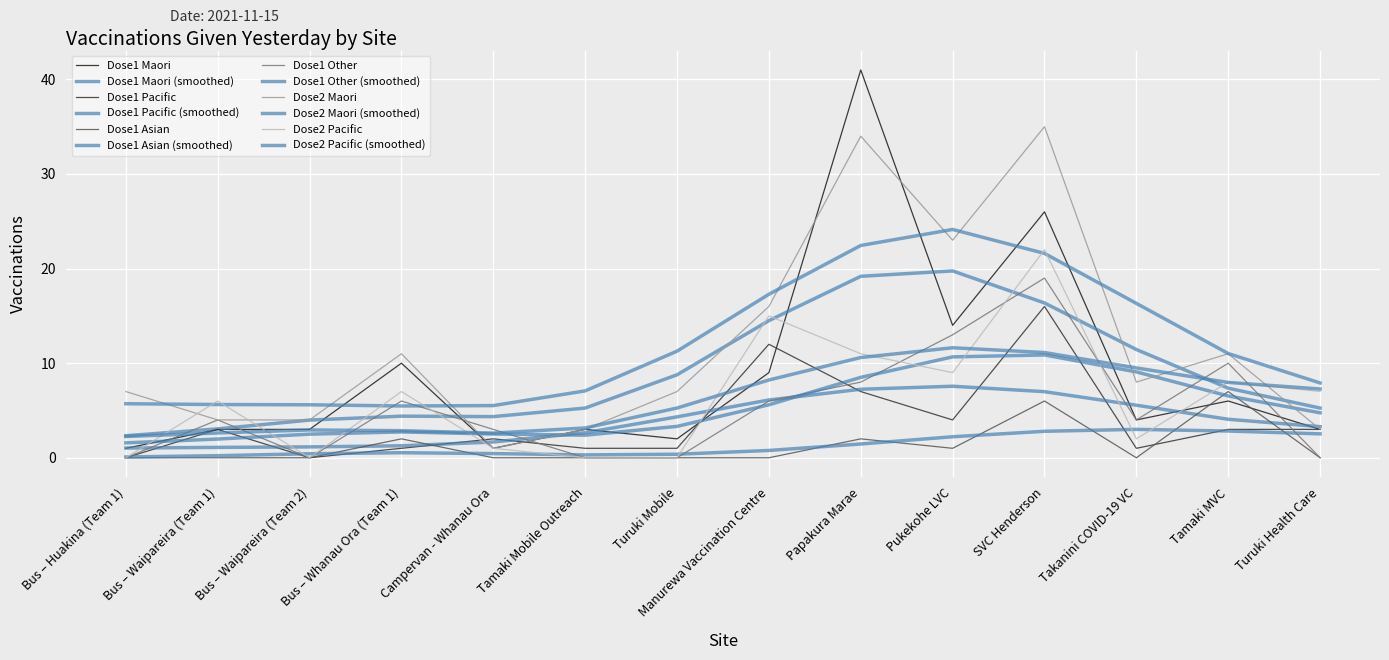

At which category does Dose1 Pacific reach its first local valley?

Bus – Waipareira (Team 2)